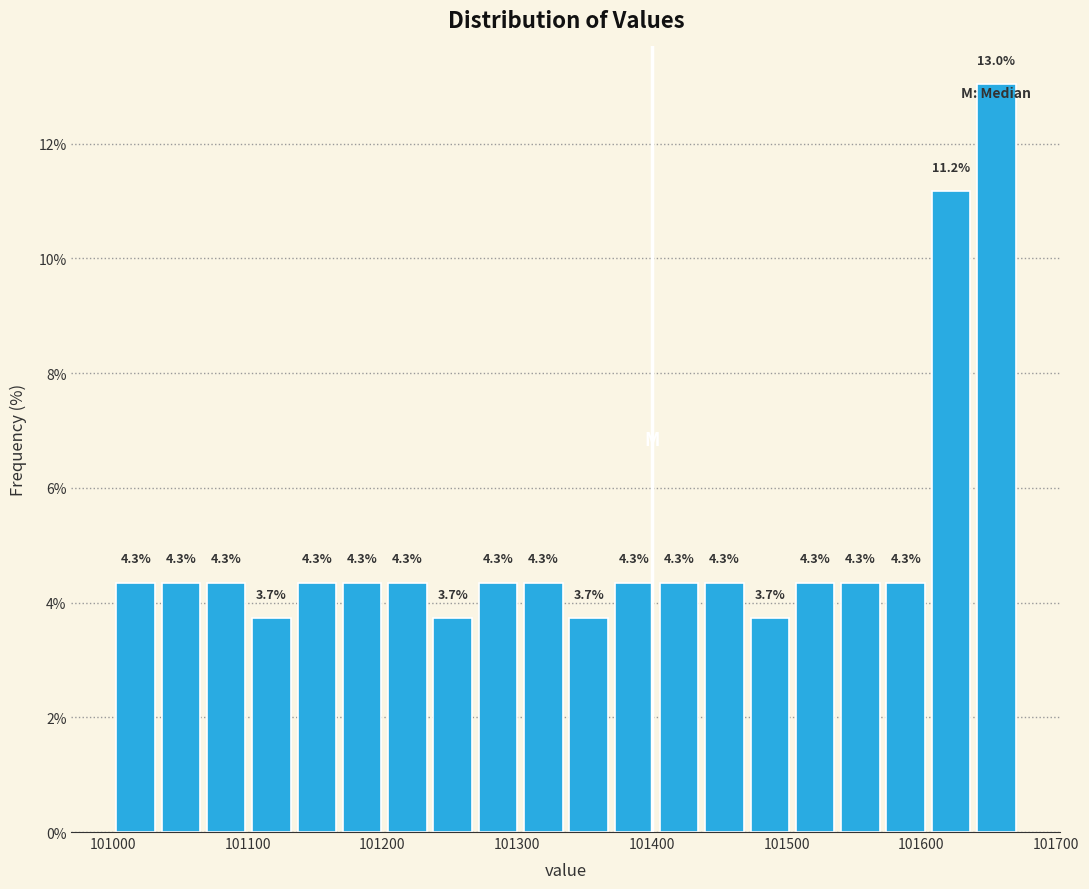

Around what value on the x-axis is the tallest bar? Give the approximate position of its centre, as read against the axis.

101660